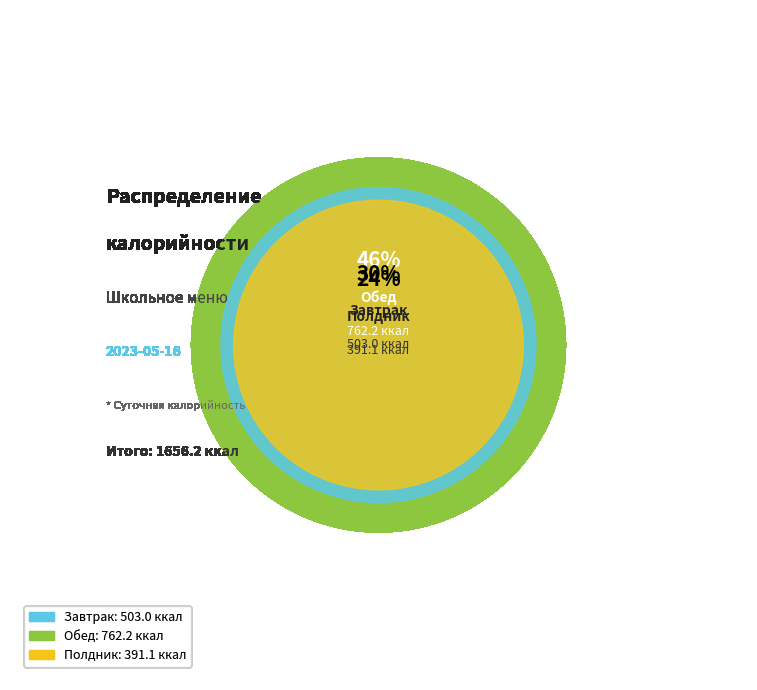

To the nearest percent, what percentage of the pie is Полдник?

24%